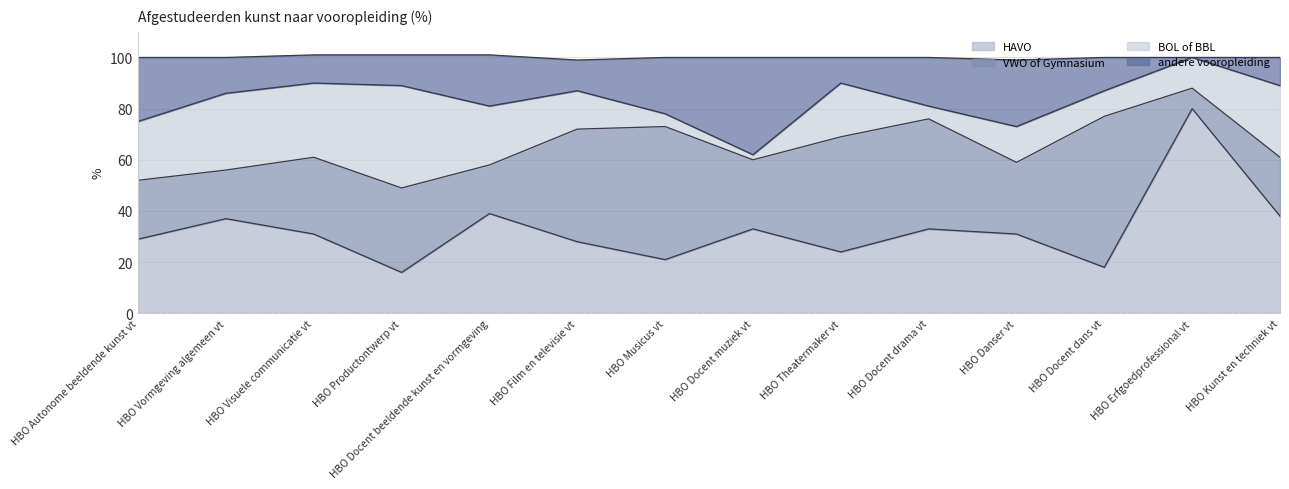

Which series has the widest spread of values?

HAVO